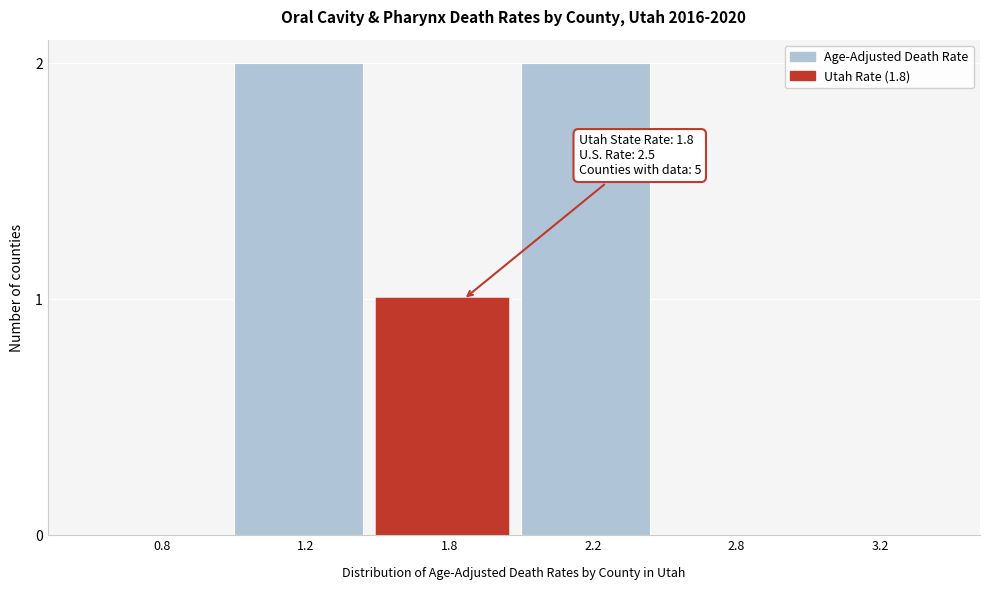

Reading left to right, extract all data points from this chart.

0.8=0	1.2=2	1.8=1	2.2=2	2.8=0	3.2=0